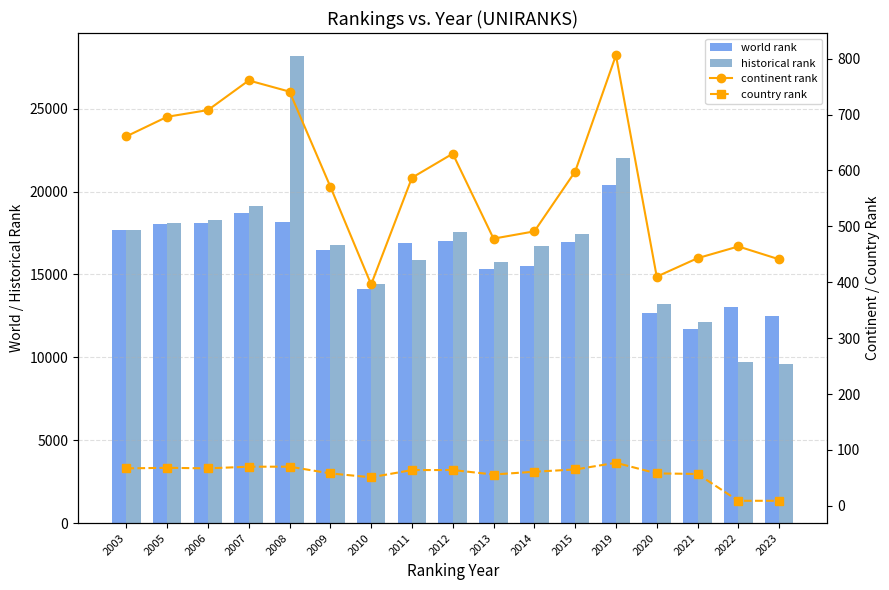

What is the sum of the world rank values at 2014 and 2005?

33568.0